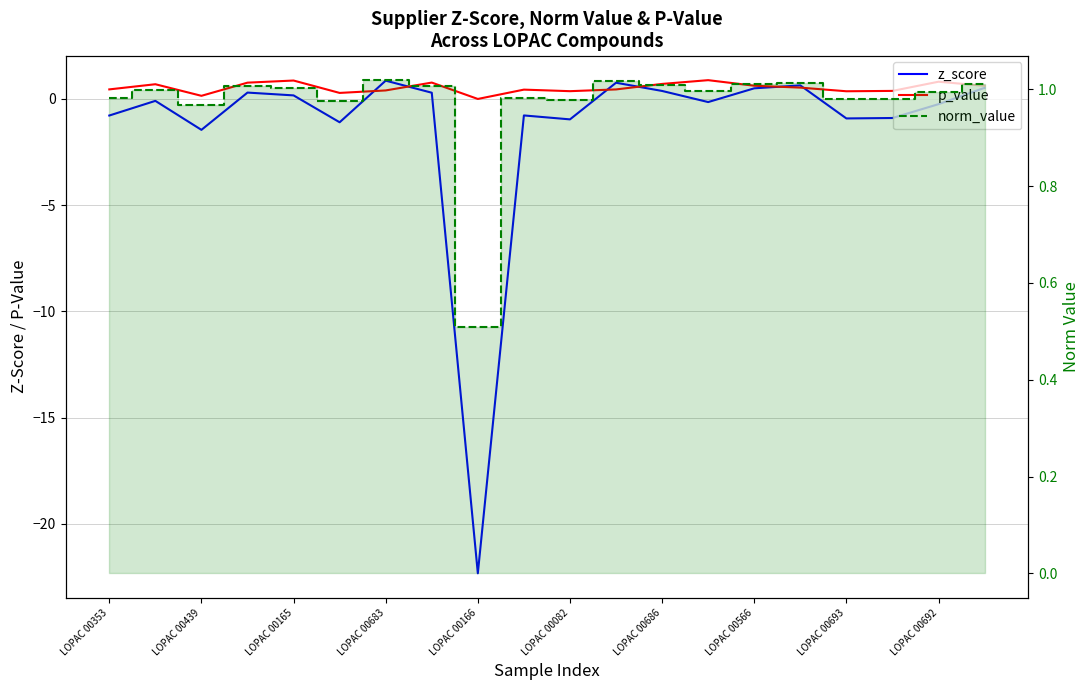

The value of p_value at LOPAC 00686 is 1.1. True or false?

False